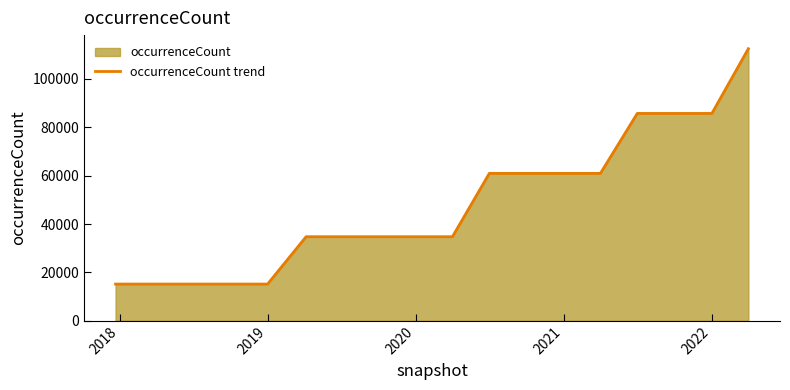

What is the smallest value displayed?

15169